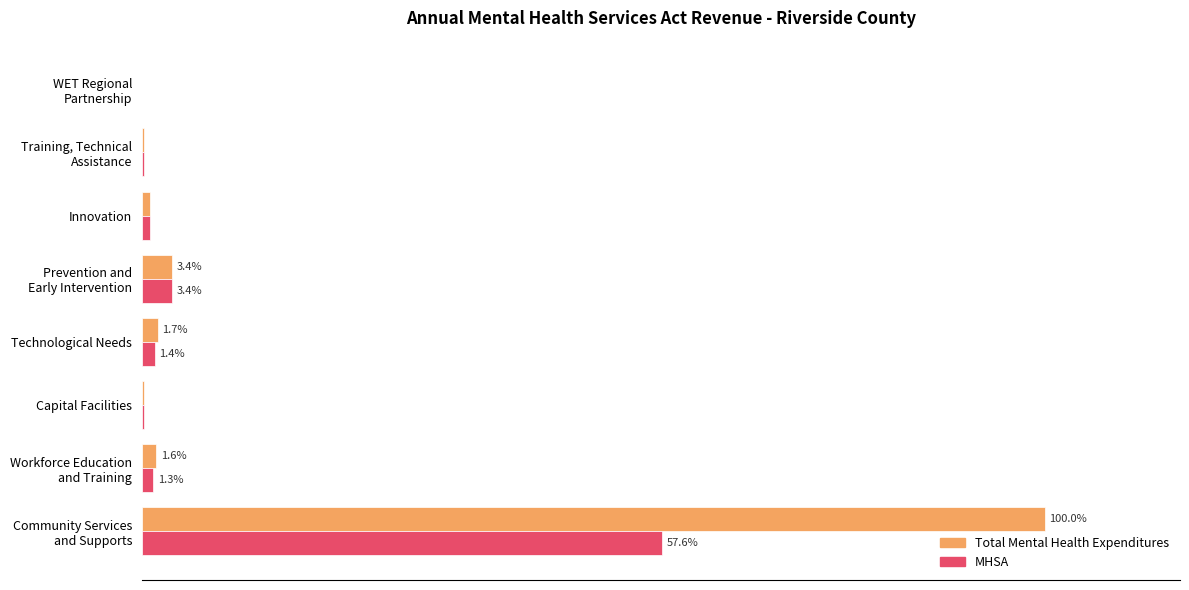

Which series changed the most between Capital Facilities and Technological Needs?

Total Mental Health Expenditures